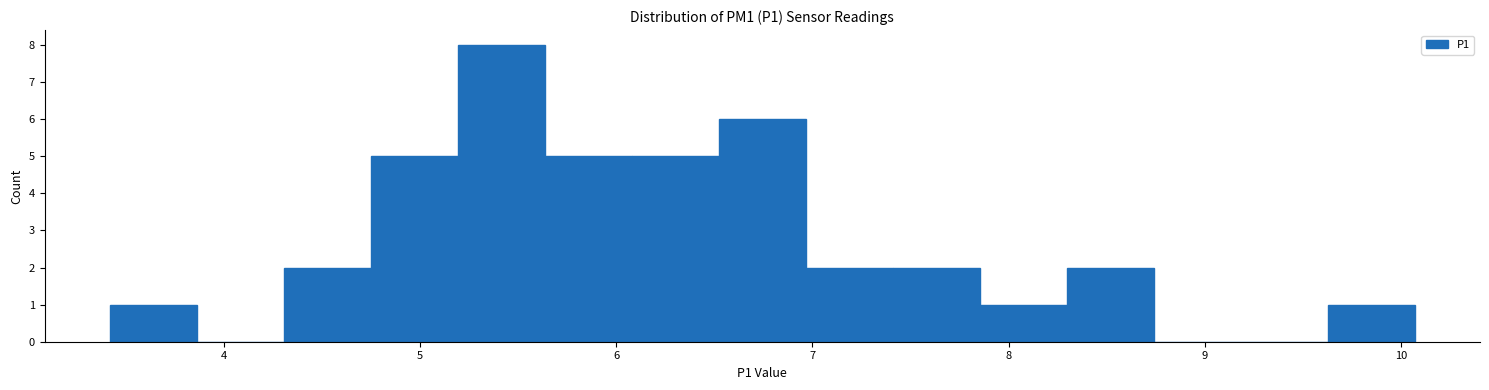

Reading left to right, transcribe this chart: for each bar, give the range it covers on the x-axis and its height. Neither the bar edges nor the heights are printed on the chart, so give them approximately, as read against the axes.

3.4 to 3.9: 1
3.9 to 4.3: 0
4.3 to 4.8: 2
4.8 to 5.2: 5
5.2 to 5.6: 8
5.6 to 6.1: 5
6.1 to 6.5: 5
6.5 to 7.0: 6
7.0 to 7.4: 2
7.4 to 7.9: 2
7.9 to 8.3: 1
8.3 to 8.7: 2
8.7 to 9.2: 0
9.2 to 9.6: 0
9.6 to 10.1: 1